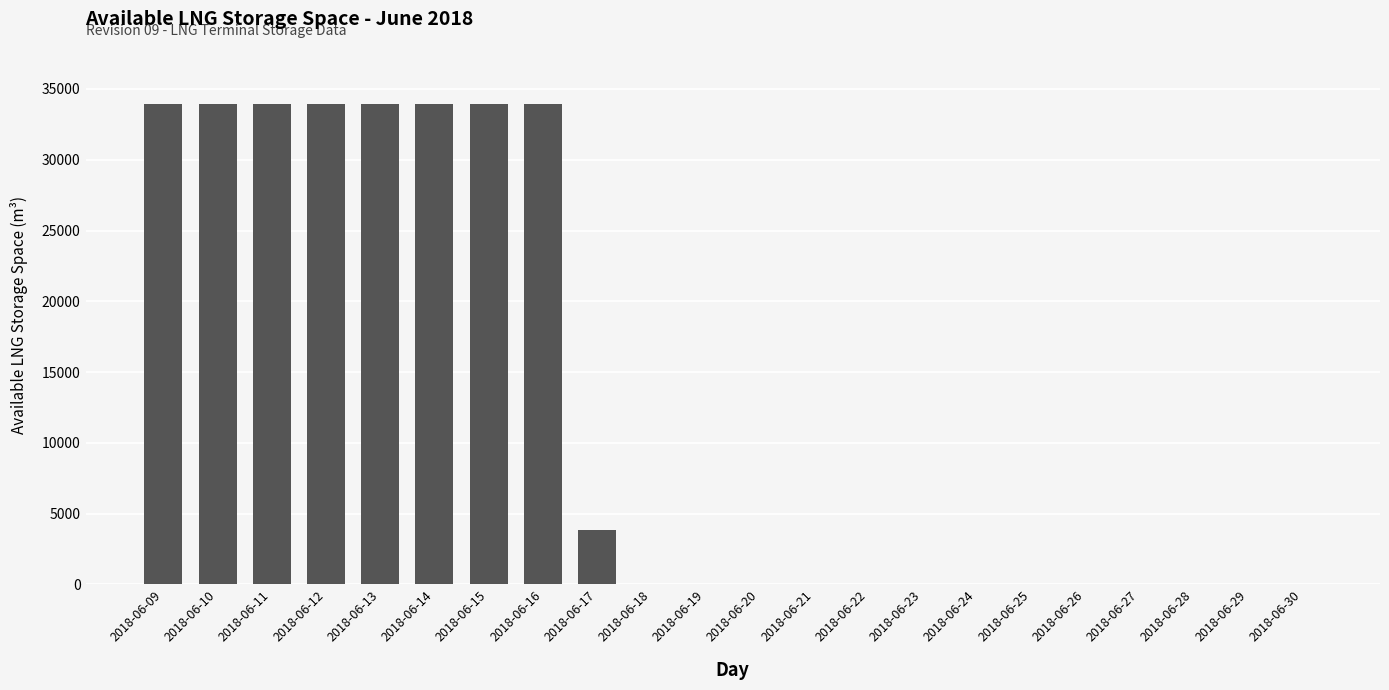

Is it true that the value at 2018-06-21 is -21013?

False